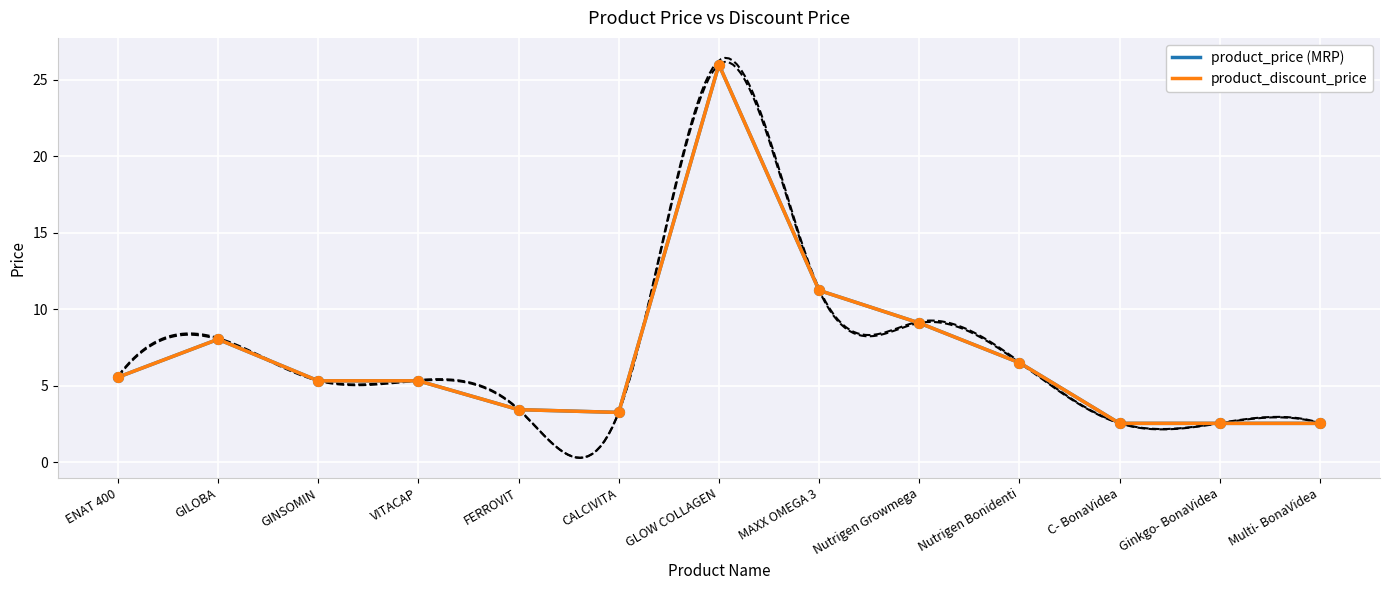

Which series has the largest Y range (max minus min)?

product_price (MRP)